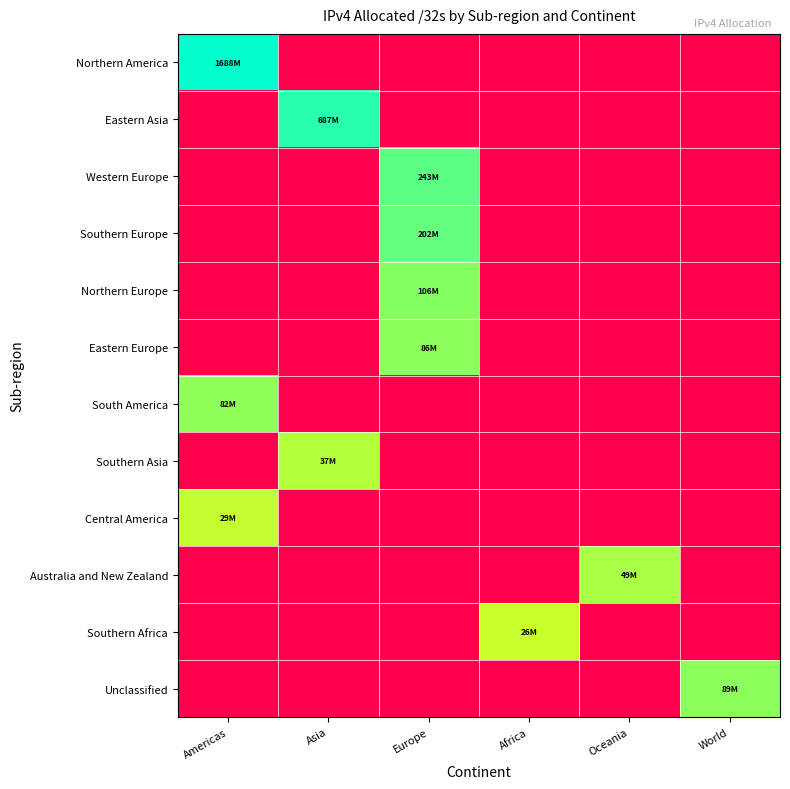

Between Oceania and Asia, which is larger?

Oceania